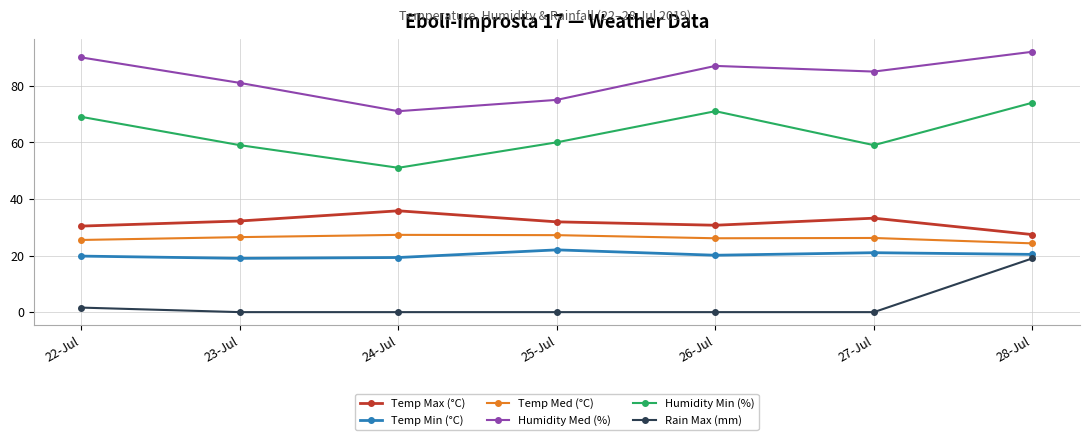

At 25-Jul, list the series in order from largest to smallest.

Humidity Med (%), Humidity Min (%), Temp Max (°C), Temp Med (°C), Temp Min (°C), Rain Max (mm)